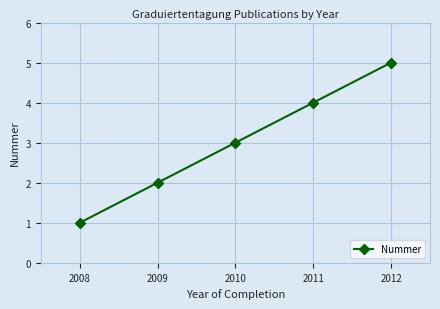

Count the number of data series in this chart.

1